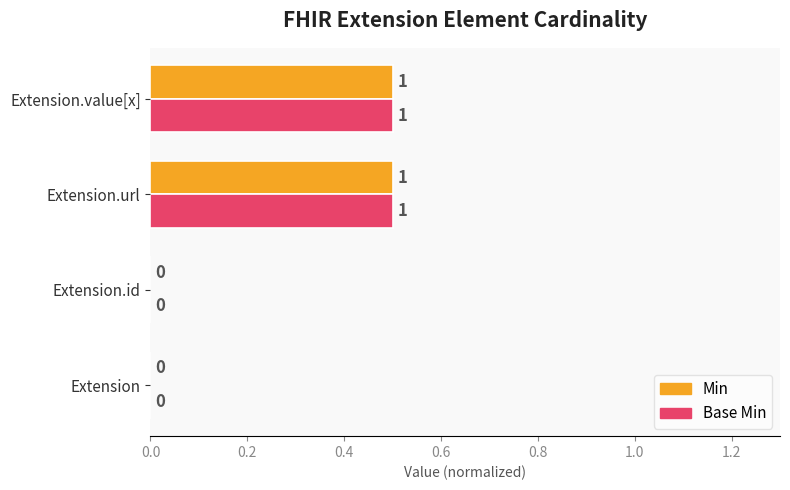

True or false: Base Min has a value of 0.9 at Extension.url.

False